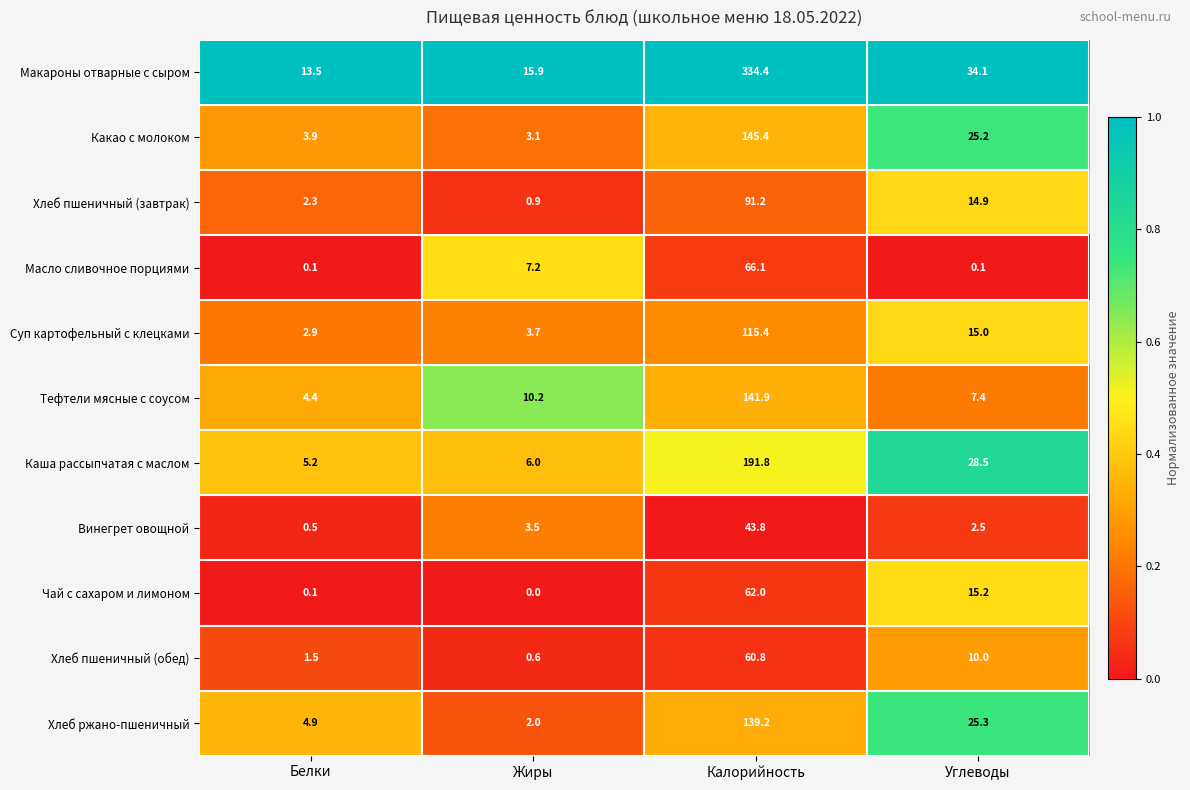

Which series has the largest range (max minus min)?

Макароны отварные с сыром